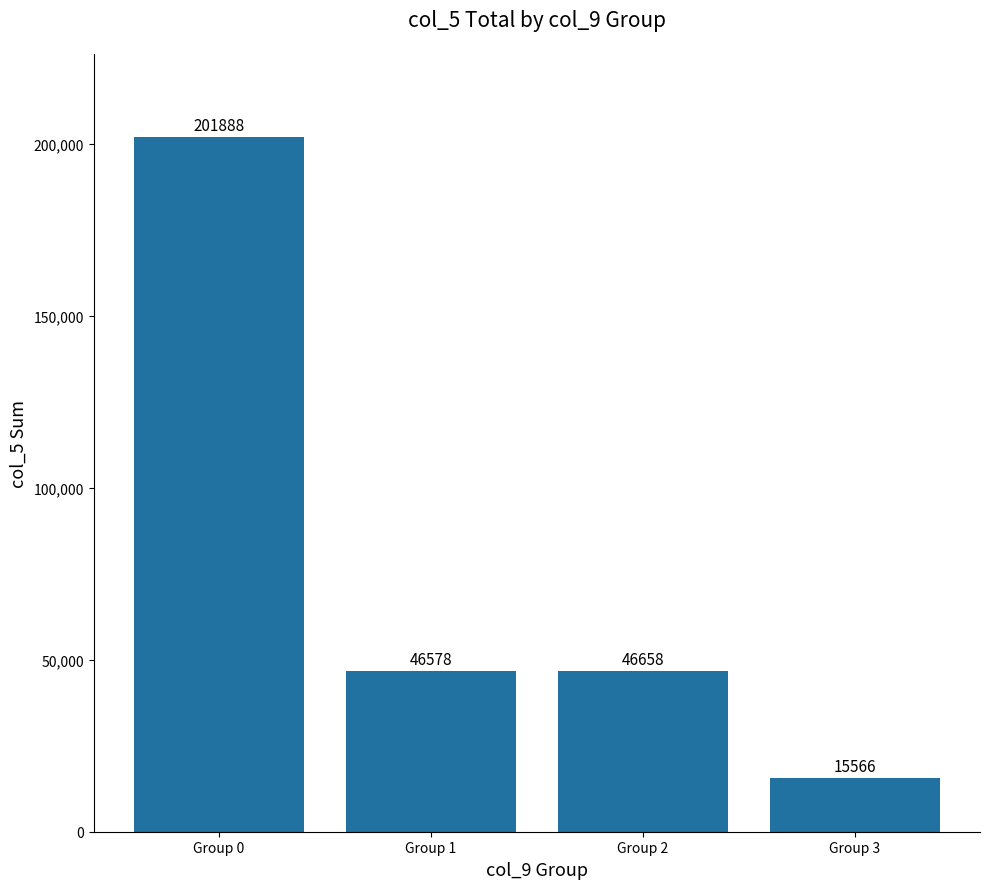

Which has a higher value, Group 2 or Group 3?

Group 2